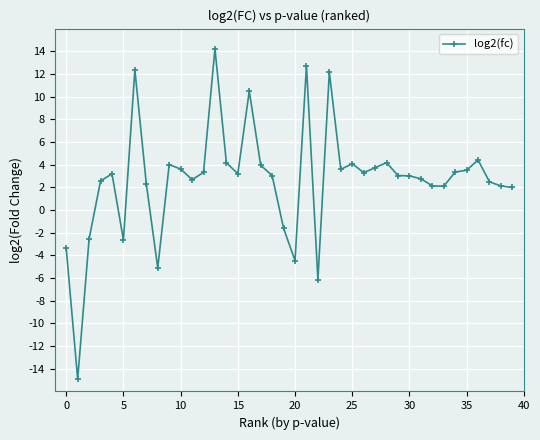

What is the difference between the second highest and minimum values?

27.6